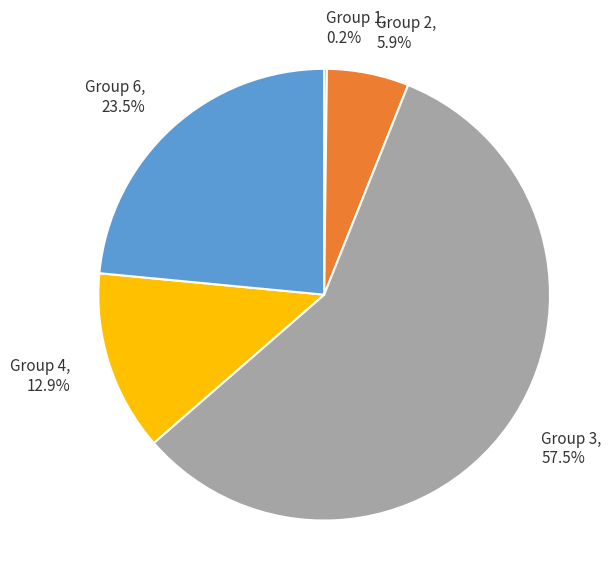

Which slice is the largest?

Group 3, 57.5%